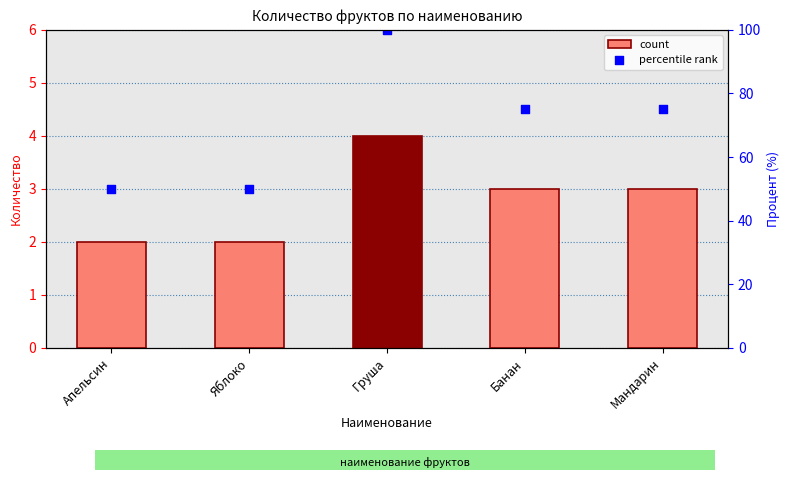

Which series reaches the maximum Y coordinate?

percentile rank